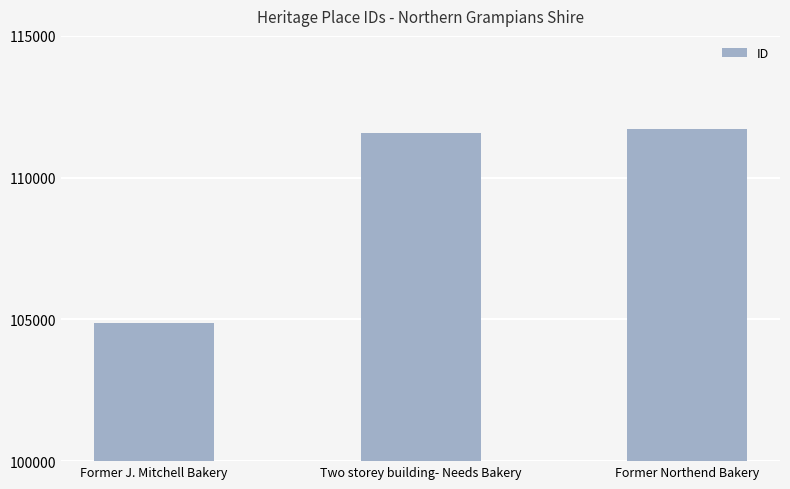

What is the difference between the maximum and minimum values?

6821